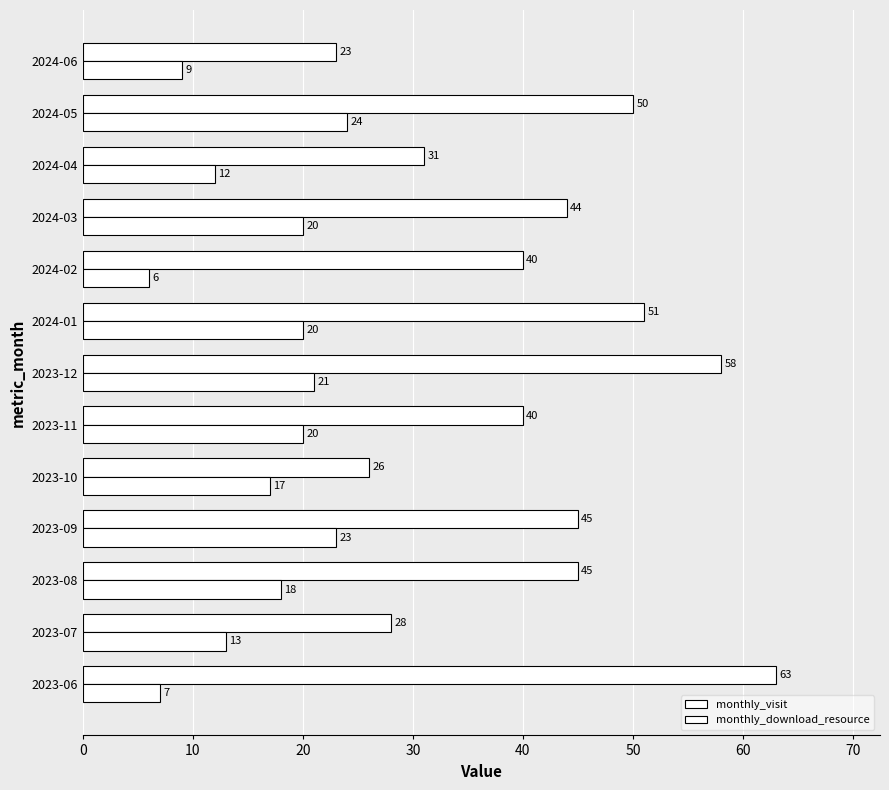

How many values in the monthly_visit series are below 44?

6